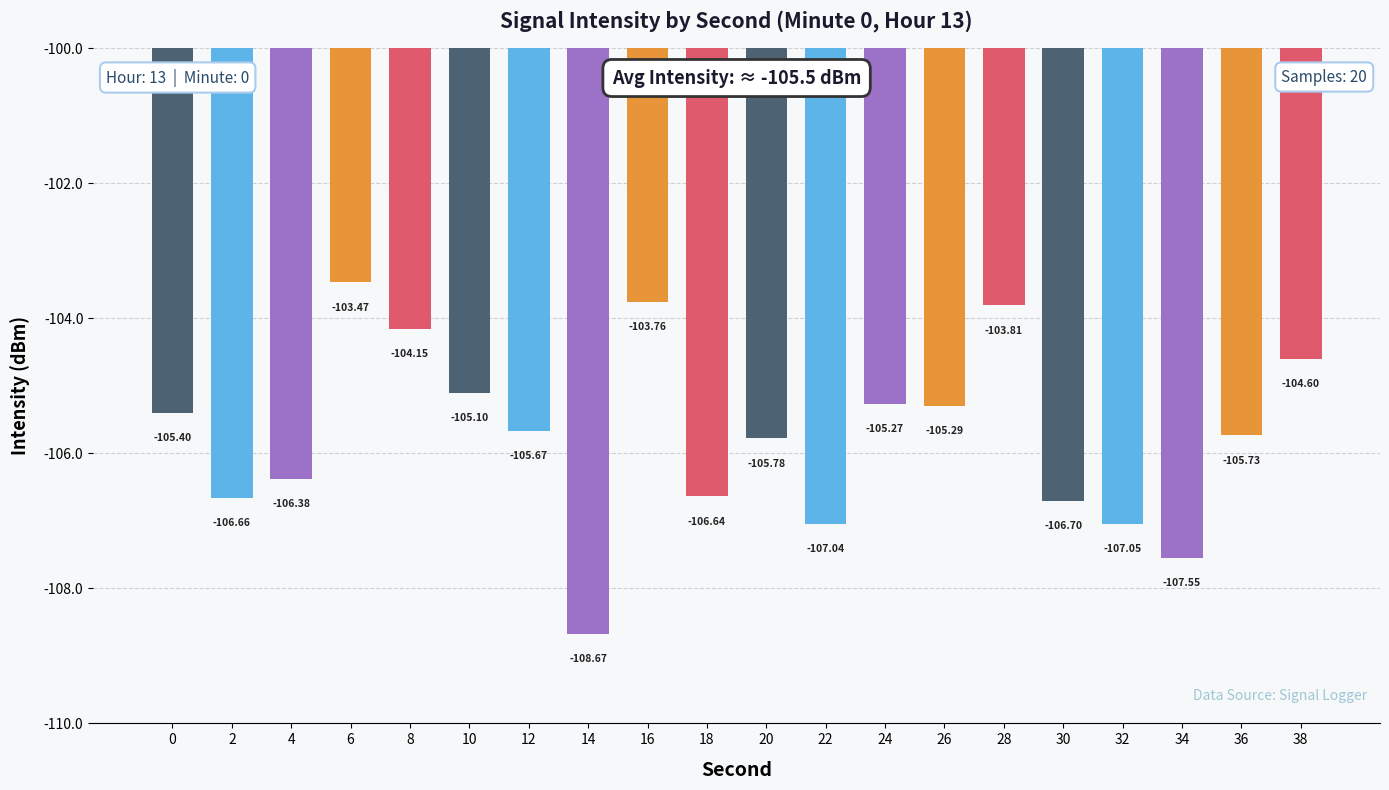

What is the difference between the second highest and second lowest values?

3.8